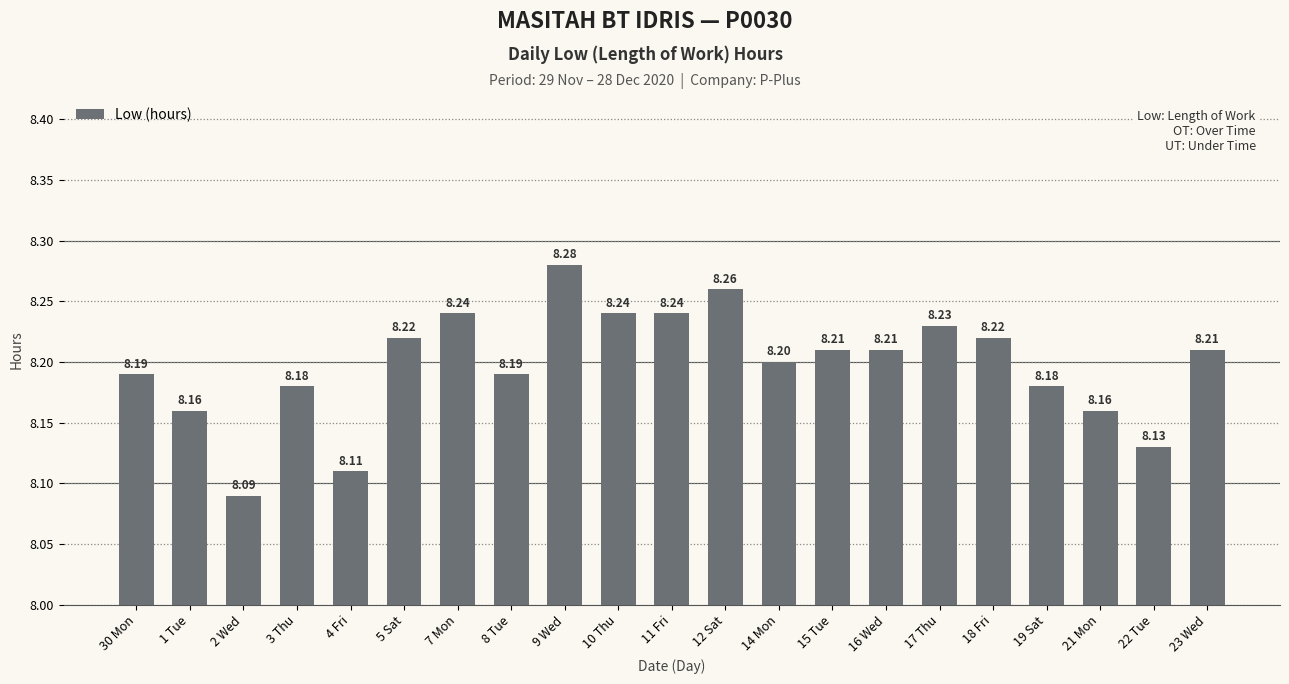

True or false: the data shows 13.8 at 8 Tue.

False